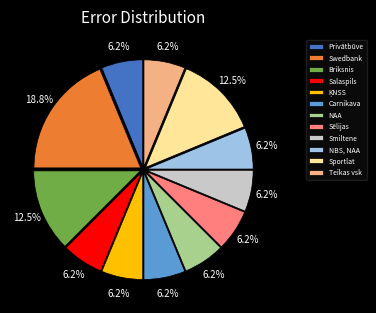

What is the ratio of the value at Briksnis to the value at NBS, NAA?

2.0